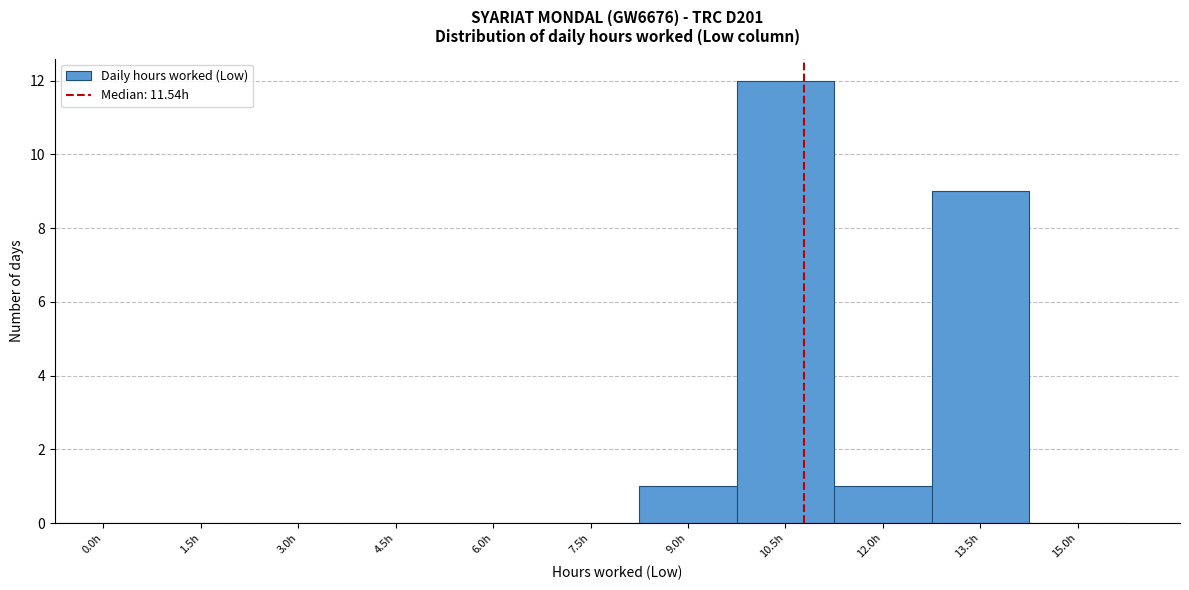

Reading right to left, extract all data points from this chart.

15.0h=0	13.5h=9	12.0h=1	10.5h=12	9.0h=1	7.5h=0	6.0h=0	4.5h=0	3.0h=0	1.5h=0	0.0h=0